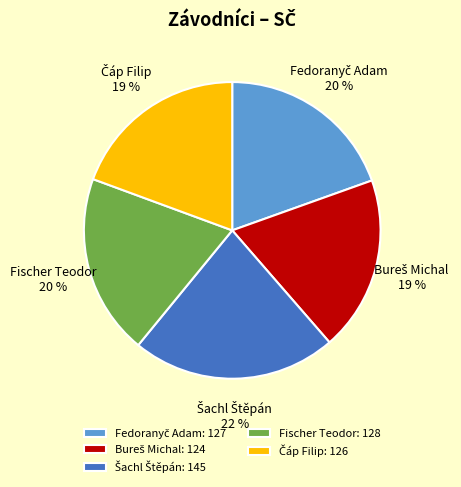

Does any single category account for the majority?

No